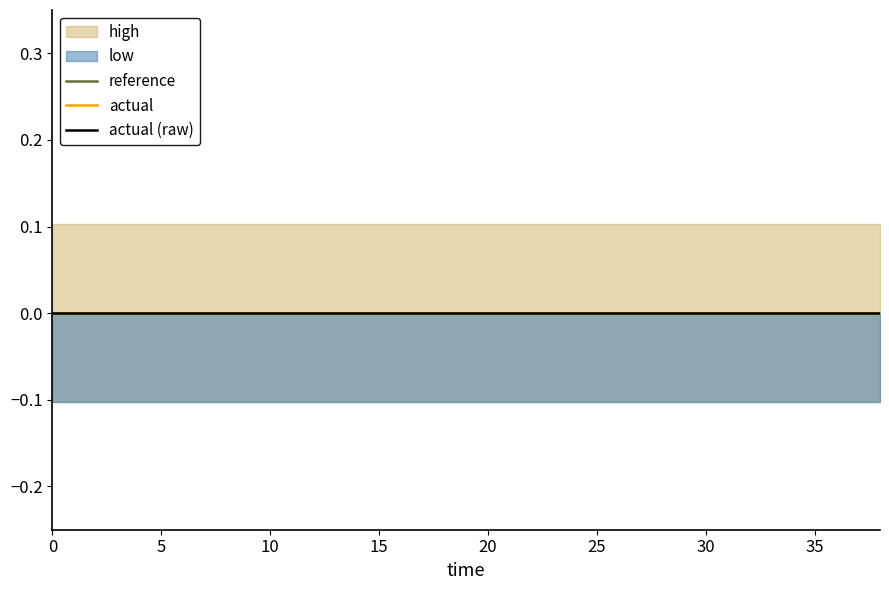

Between 14 and 30, which is larger?

14